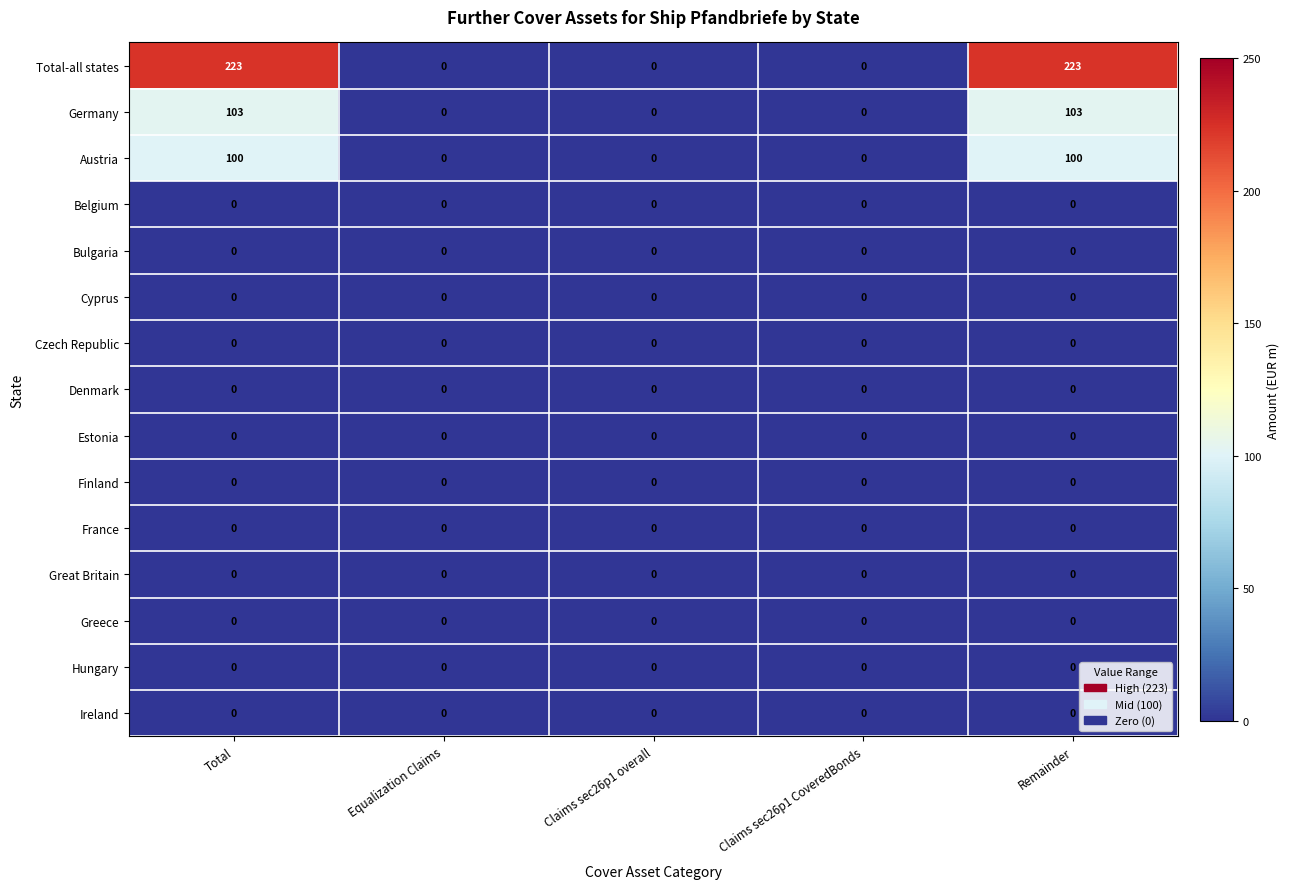

Between Claims sec26p1 overall and Remainder, which series saw the biggest shift?

Total-all states